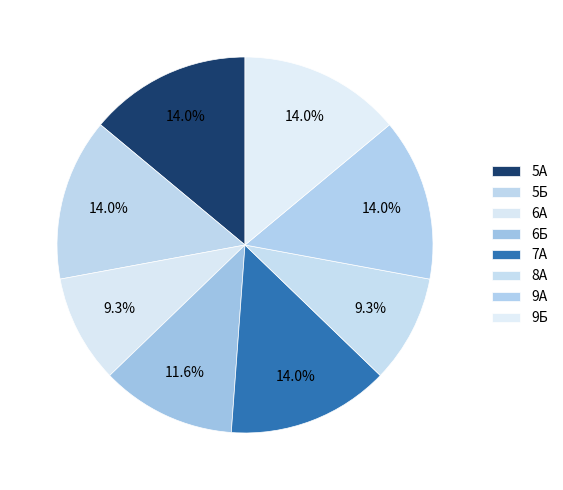

Does 9А represent more than half of the total?

No